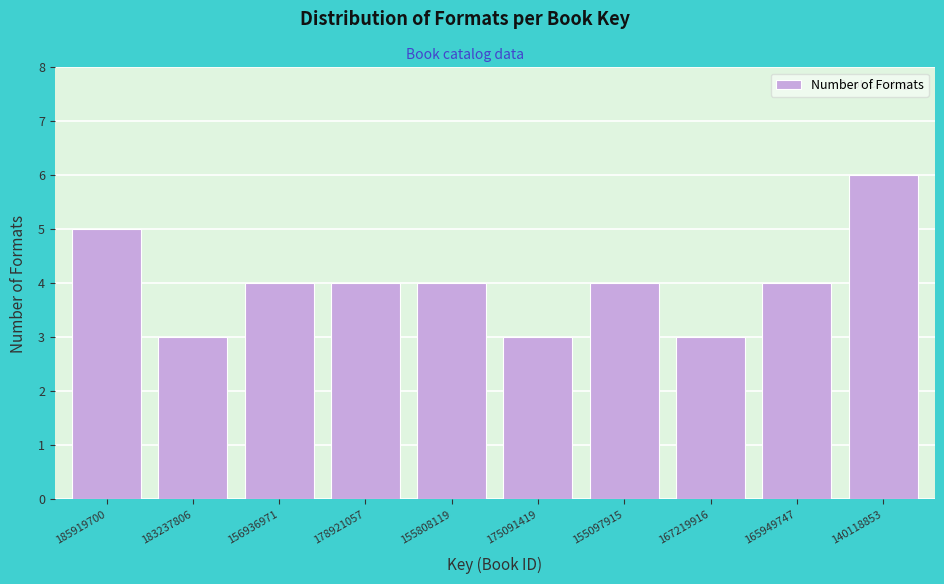

Reading left to right, what are all the values shown in this chart?

5	3	4	4	4	3	4	3	4	6